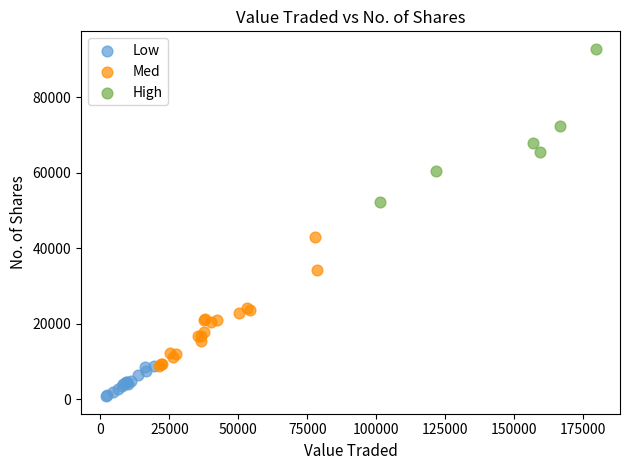

Which series reaches the maximum Y coordinate?

High